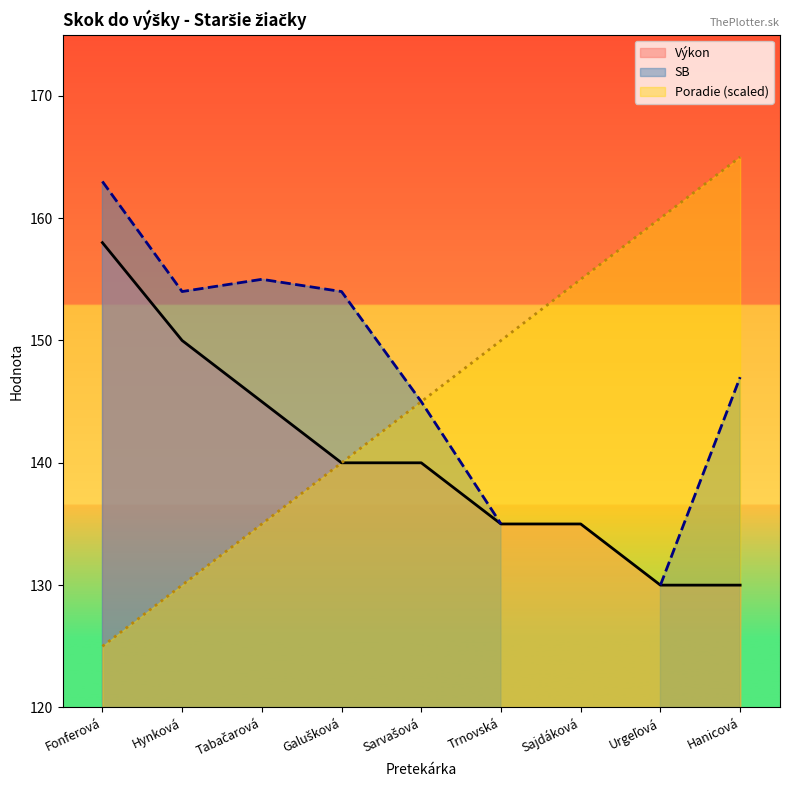

At which category is the sum across all series the highest?

Hanicová